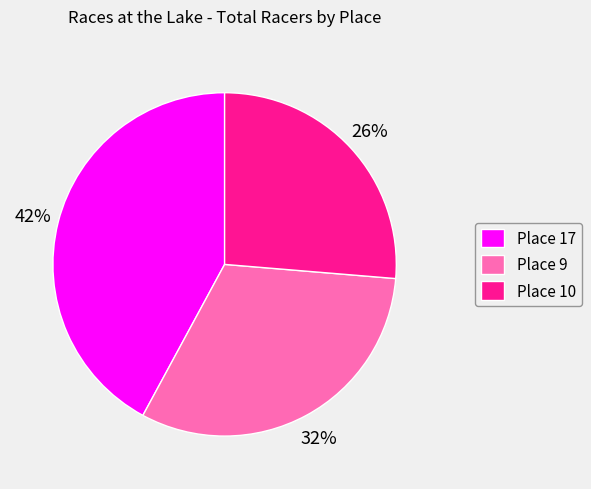

Is the sum of Place 10 and Place 9 greater than half?

Yes